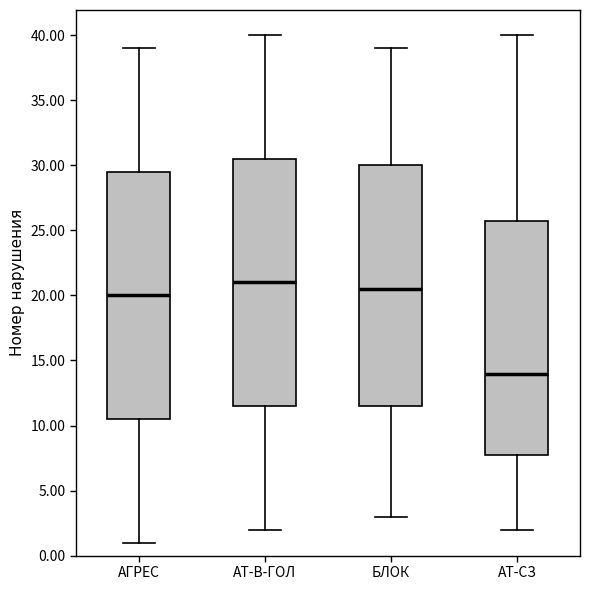

Reading left to right, transcribe this box plot: for each box, give where its median line is, the range the box spans, and where its two whiskers end, as read against the y-axis. The values are not printed on the chart, so give them approximately, as read against the axis.

АГРЕС: median 20.0, box 10.5 to 29.5, whiskers 1.0 to 39.0
АТ-В-ГОЛ: median 21.0, box 11.5 to 30.5, whiskers 2.0 to 40.0
БЛОК: median 20.5, box 11.5 to 30.0, whiskers 3.0 to 39.0
АТ-СЗ: median 14.0, box 8.0 to 26.0, whiskers 2.0 to 40.0